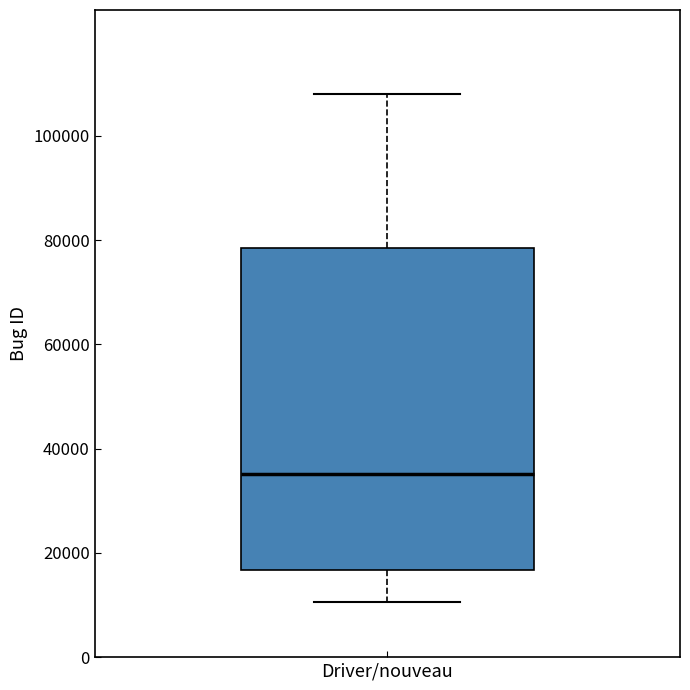

Read this box plot against the y-axis: the position of the median line, the range covered by the box, and the ends of both whiskers. The values are not printed on the chart, so give them approximately, as read against the axis.

median 36000, box 16000 to 78000, whiskers 10000 to 108000